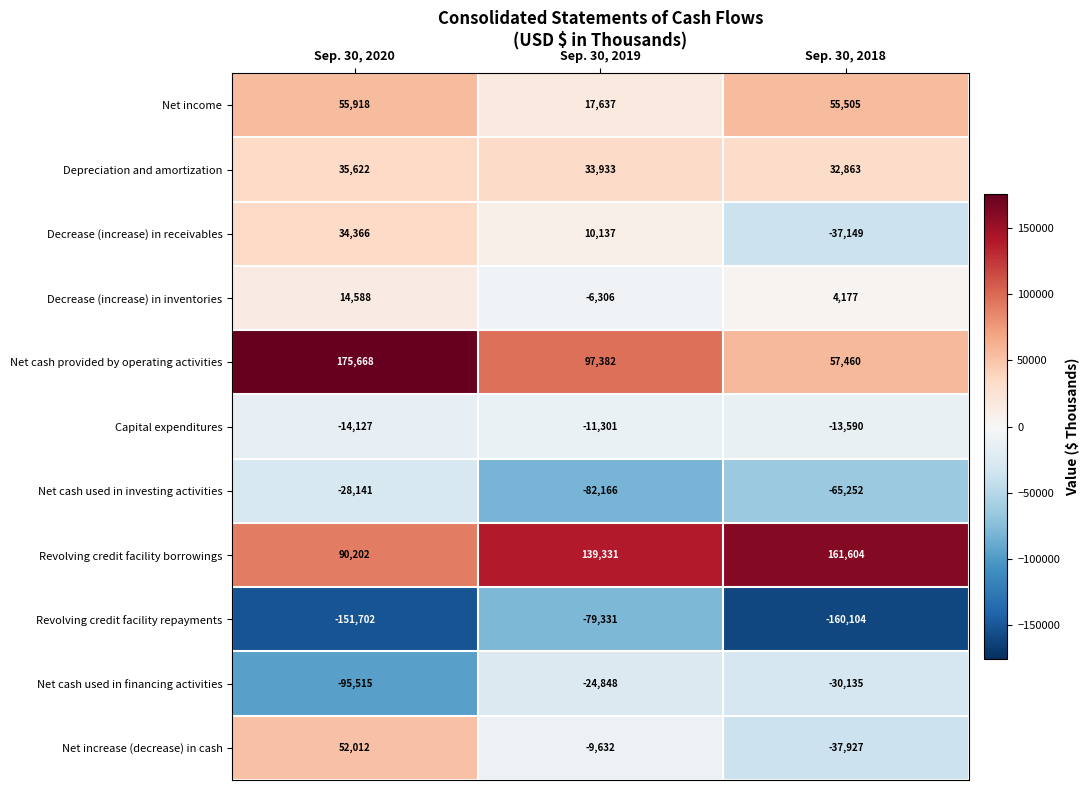

What is the average value of the Net cash used in investing activities series?

-58520